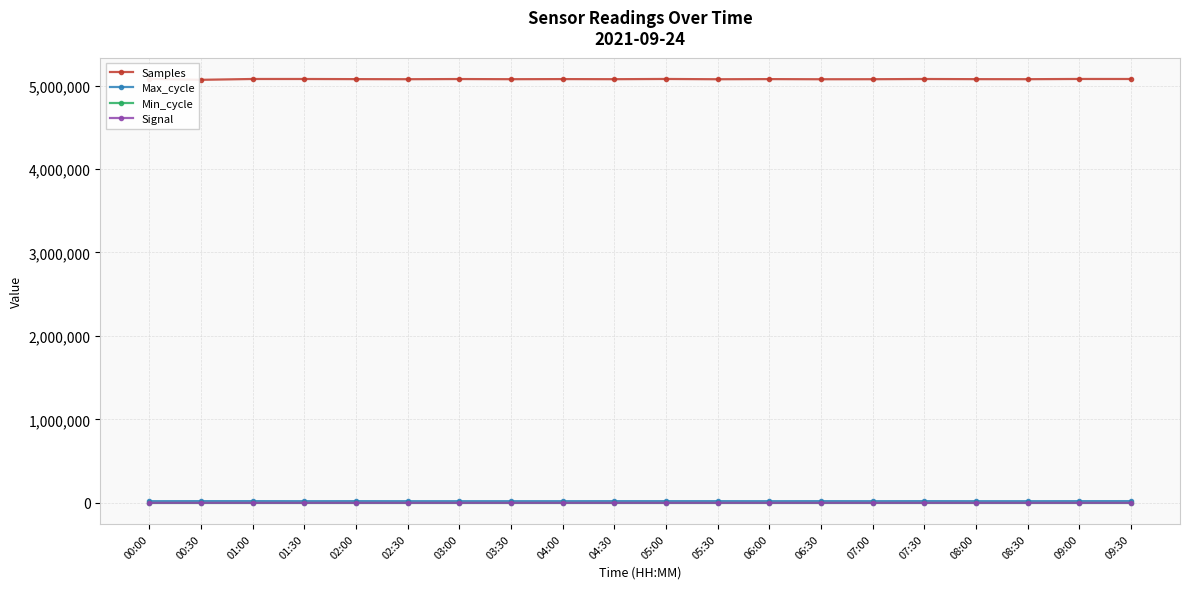

Reading left to right, list all the values displayed in this chart.

Samples: 5080061	5068936	5078759	5078671	5077142	5076122	5078145	5076270	5077533	5076381	5078945	5075764	5077401	5075691	5076120	5078574	5076822	5076400	5079025	5078674
Max_cycle: 19934	20568	20538	19924	20296	19932	19924	19928	19925	20417	20297	20297	19925	20399	20011	20583	19925	19924	20392	20583
Min_cycle: 28	28	28	28	28	28	28	28	28	28	28	28	28	28	28	28	28	28	28	28
Signal: -65	-63	-64	-64	-64	-64	-64	-65	-63	-64	-64	-64	-64	-64	-64	-63	-63	-63	-63	-63